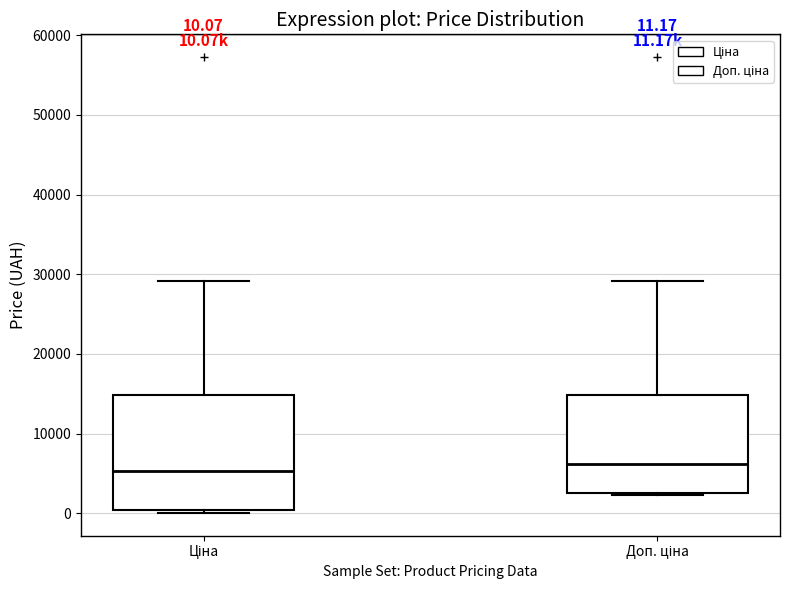

Which box is the tallest, from its lower edge to its upper edge?

Ціна